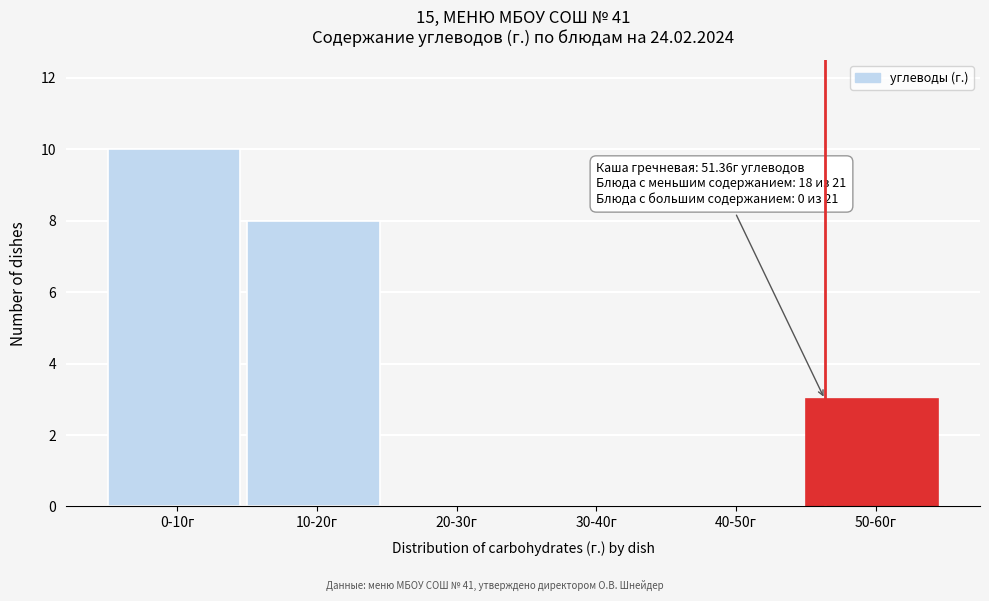

Reading left to right, list all the values displayed in this chart.

0-10г=10	10-20г=8	20-30г=0	30-40г=0	40-50г=0	50-60г=3